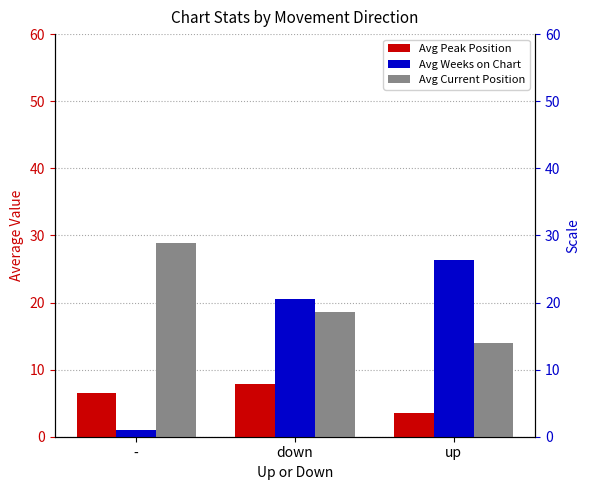

How many bars are there in total?

9